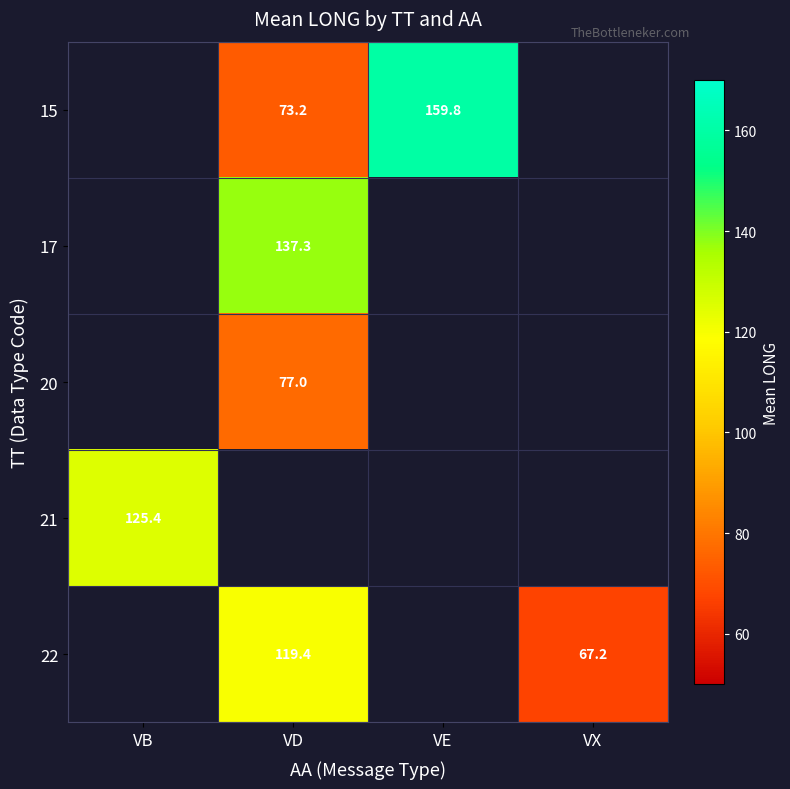

Is it true that 15 equals 159.8 at VE?

True